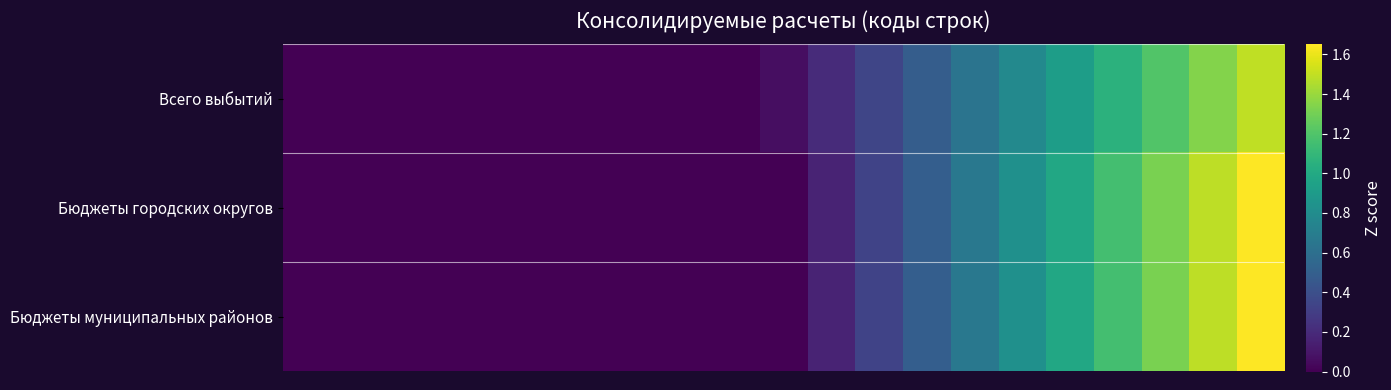

At which category does the chart reach its peak across all series?

20